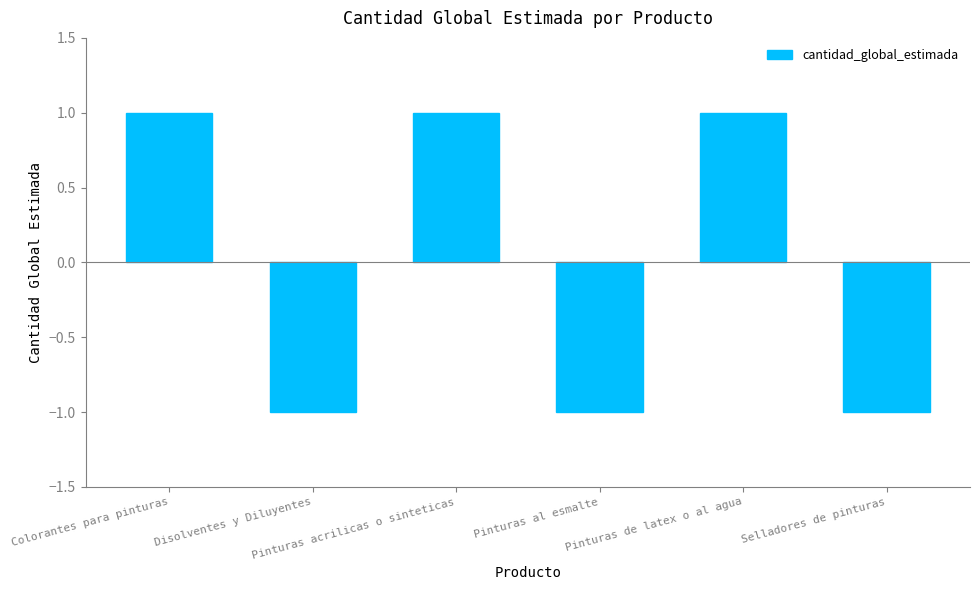

True or false: the data shows 1 at Pinturas acrilicas o sinteticas.

True